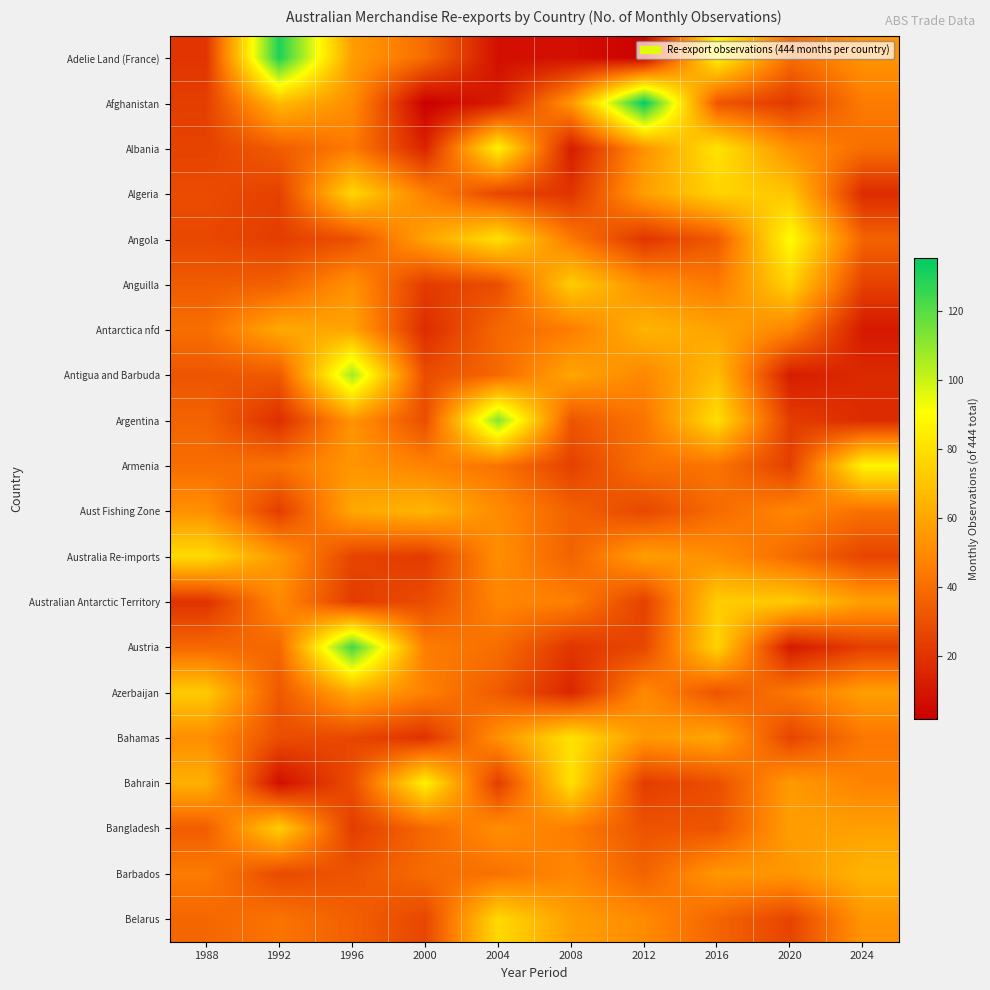

Rank the series at 1988 from lowest to highest value.

Australian Antarctic Territory, Adelie Land (France), Afghanistan, Albania, Angola, Algeria, Antigua and Barbuda, Anguilla, Bangladesh, Argentina, Belarus, Austria, Armenia, Antarctica nfd, Barbados, Bahamas, Aust Fishing Zone, Bahrain, Azerbaijan, Australia Re-imports